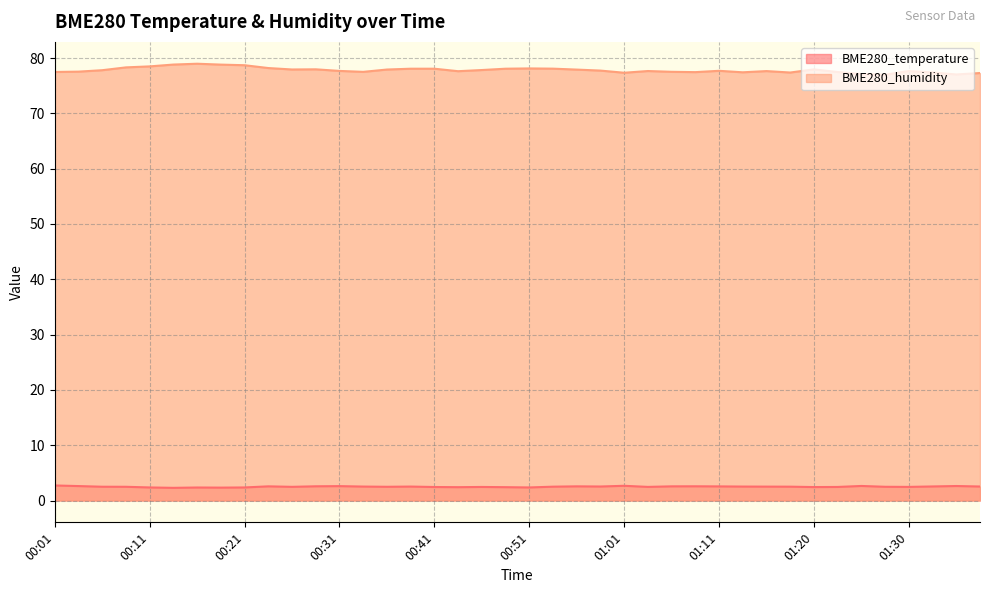

True or false: BME280_humidity and BME280_temperature intersect in this chart.

False